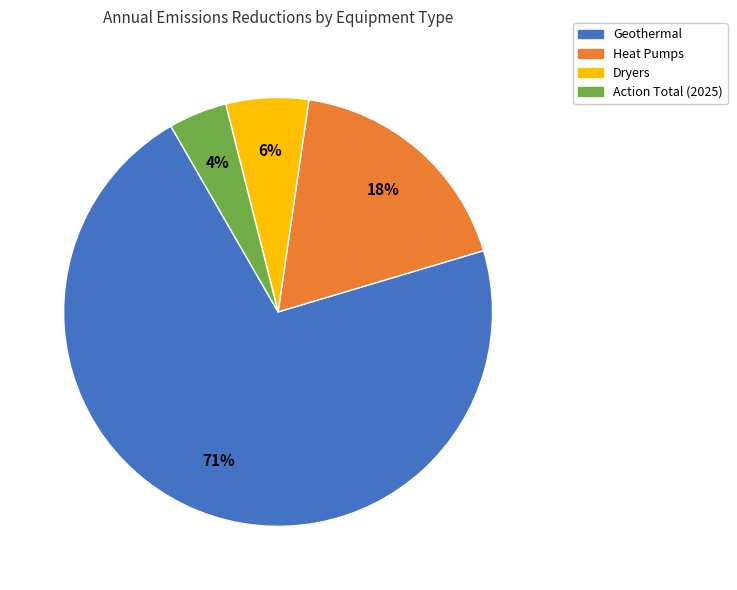

Which category has the smallest portion of the pie?

Action Total (2025)